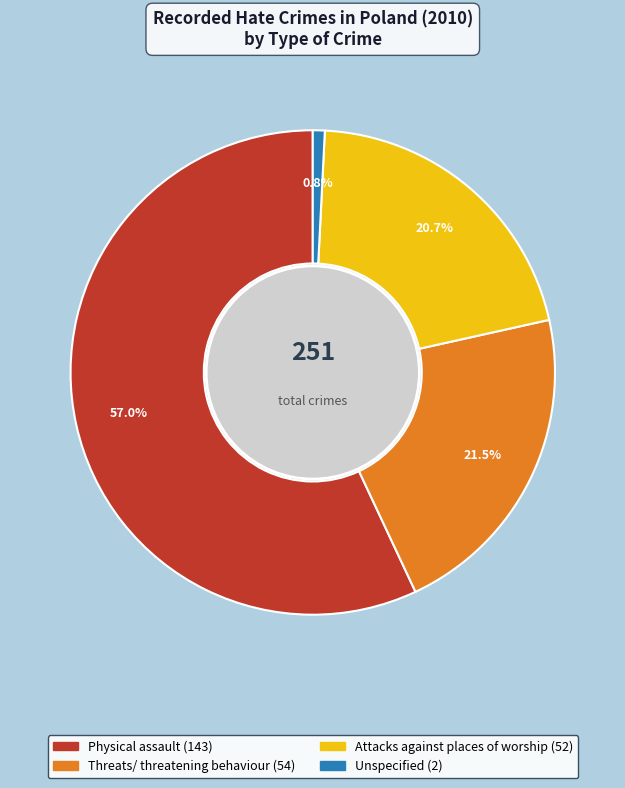

Rank the categories by value from highest to lowest.

Physical assault, Threats/ threatening behaviour, Attacks against places of worship, Unspecified